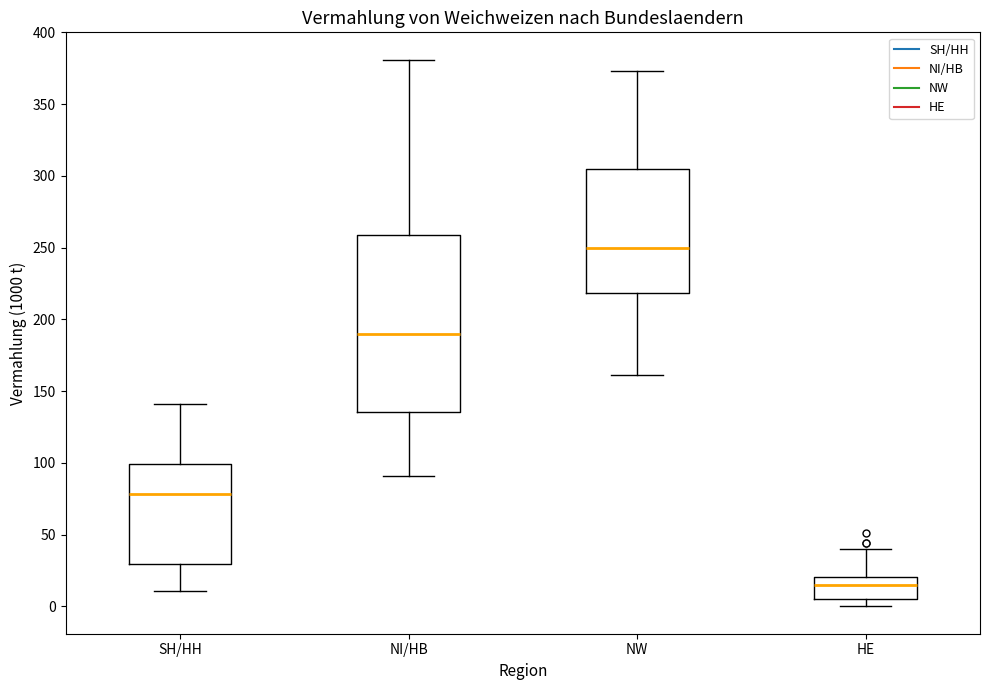

Where is the upper edge of the box for SH/HH on the y-axis? The values are not printed on the chart, so give them approximately, as read against the axis.

100